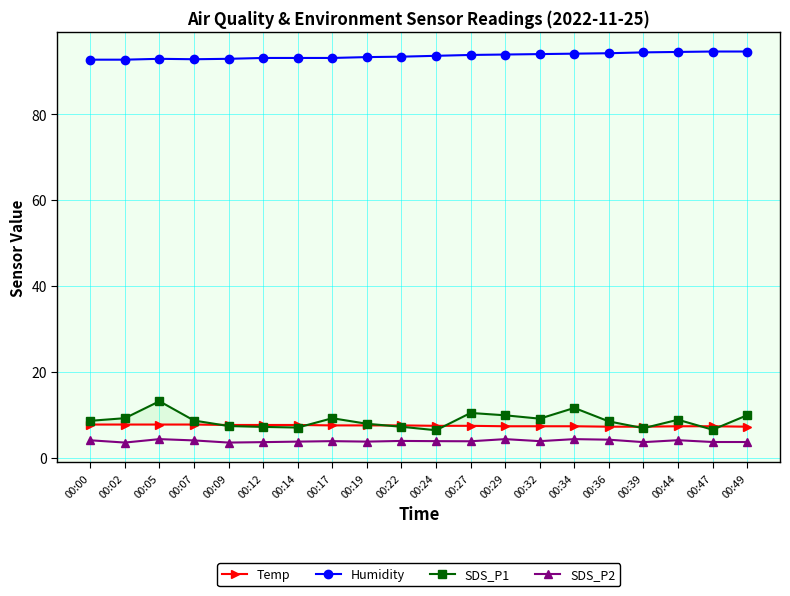

Is it true that SDS_P1 equals 10.4 at 00:27?

True